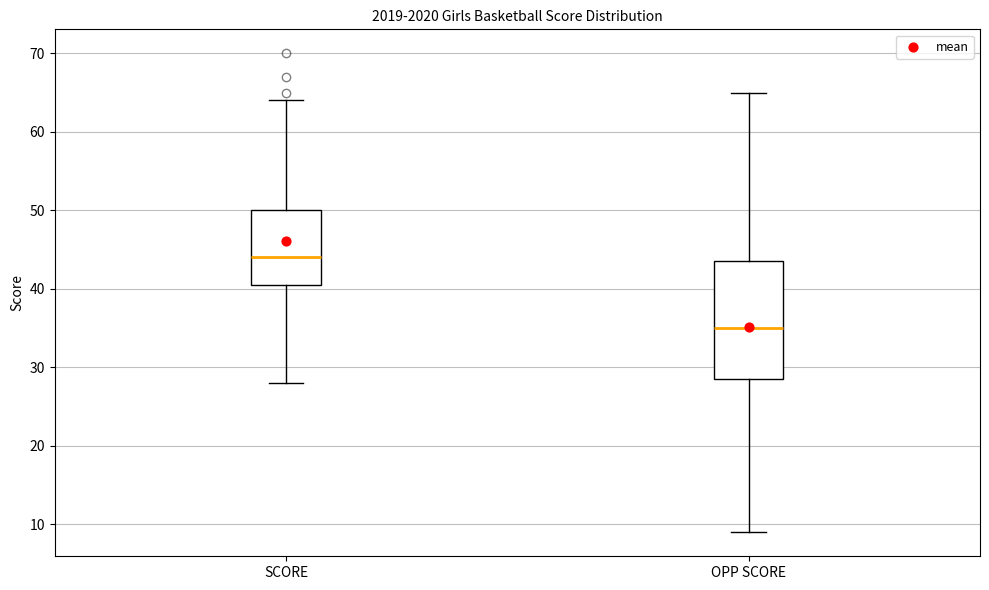

Reading left to right, read every box against the y-axis: the position of its median line, the range the box covers, and the ends of its whiskers. The values are not printed on the chart, so give them approximately, as read against the axis.

SCORE: median 44, box 41 to 50, whiskers 28 to 64
OPP SCORE: median 35, box 29 to 44, whiskers 9 to 65